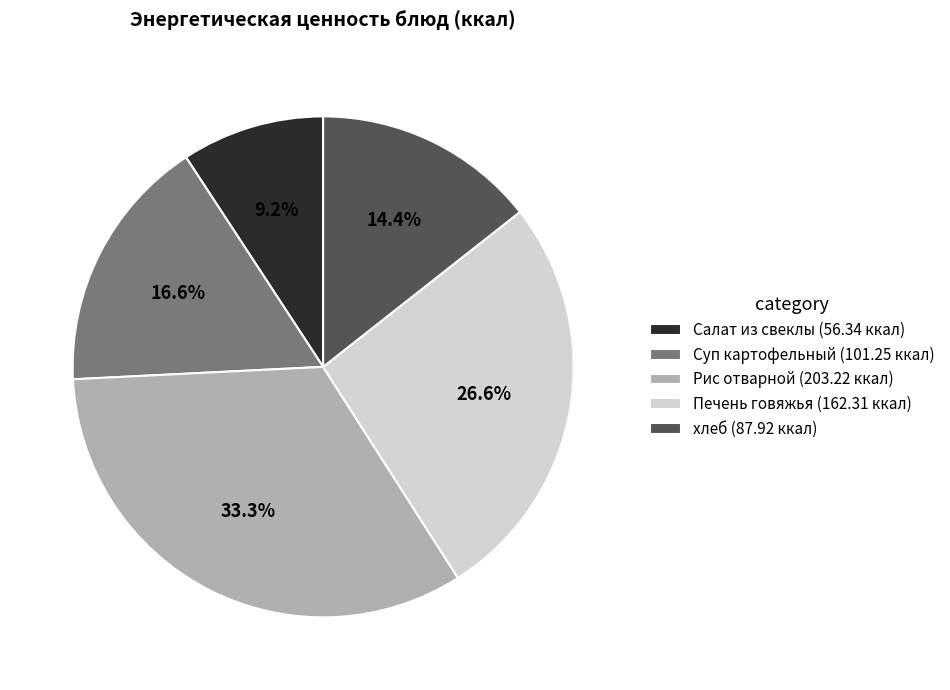

What is the ratio of the value at Суп картофельный to the value at хлеб?

1.2